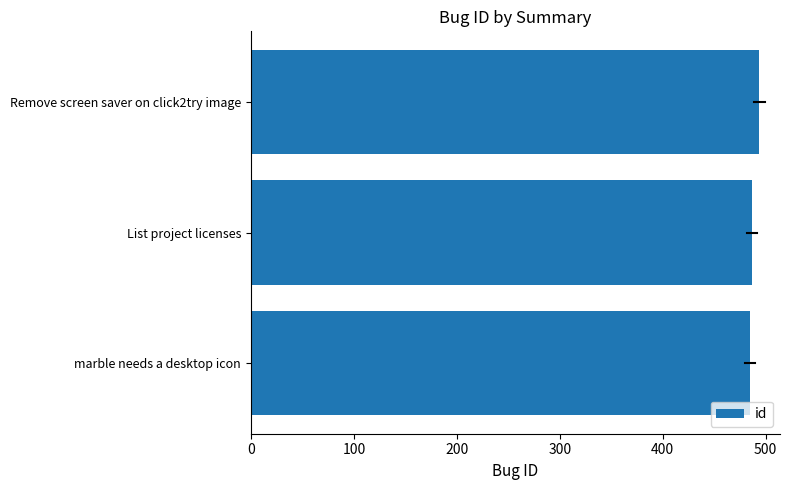

What is the smallest value displayed?

485